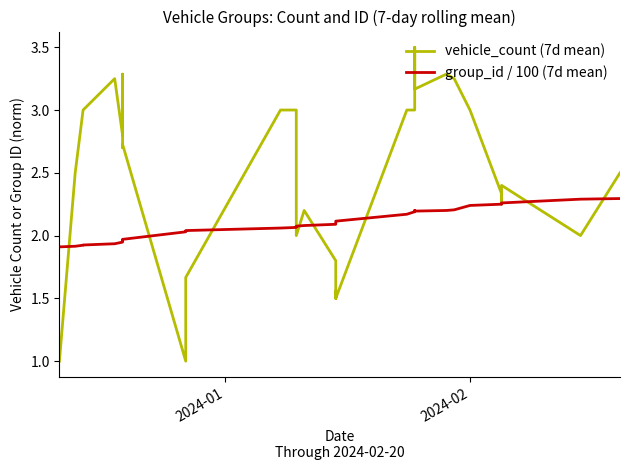

In group_id / 100 (7d mean), how many points are lower than both neighbors (excluding endpoints)?

2